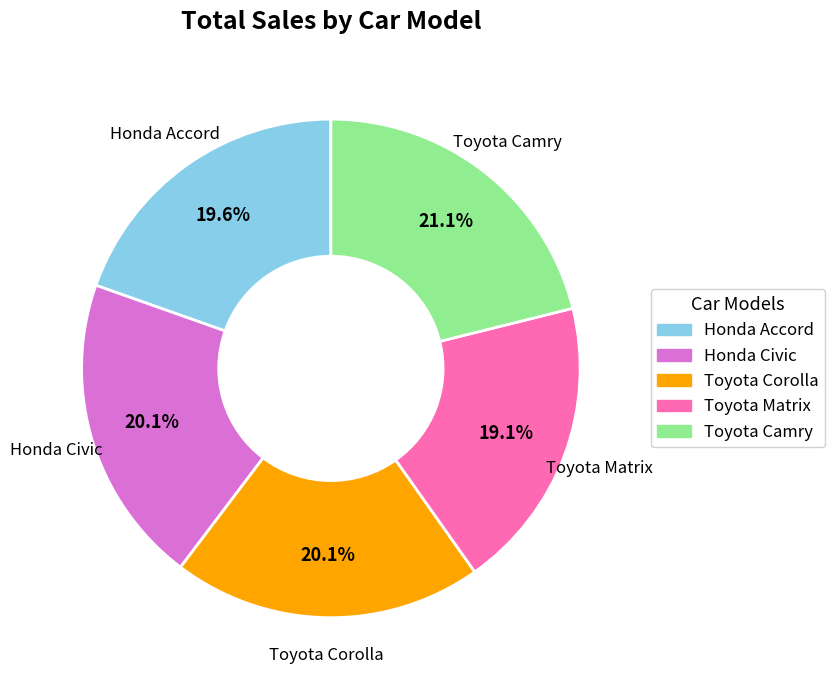

Is there a majority slice in this chart?

No